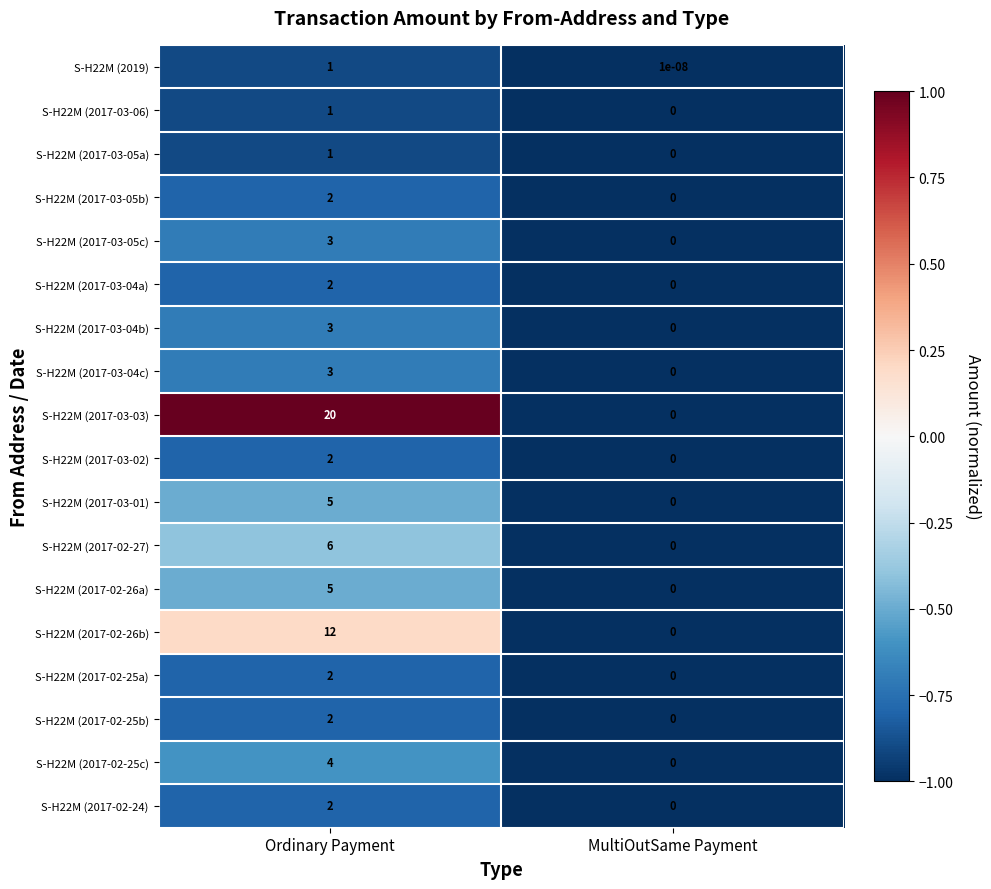

The value of S-H22M (2017-03-04b) at Ordinary Payment is 3.0. True or false?

True